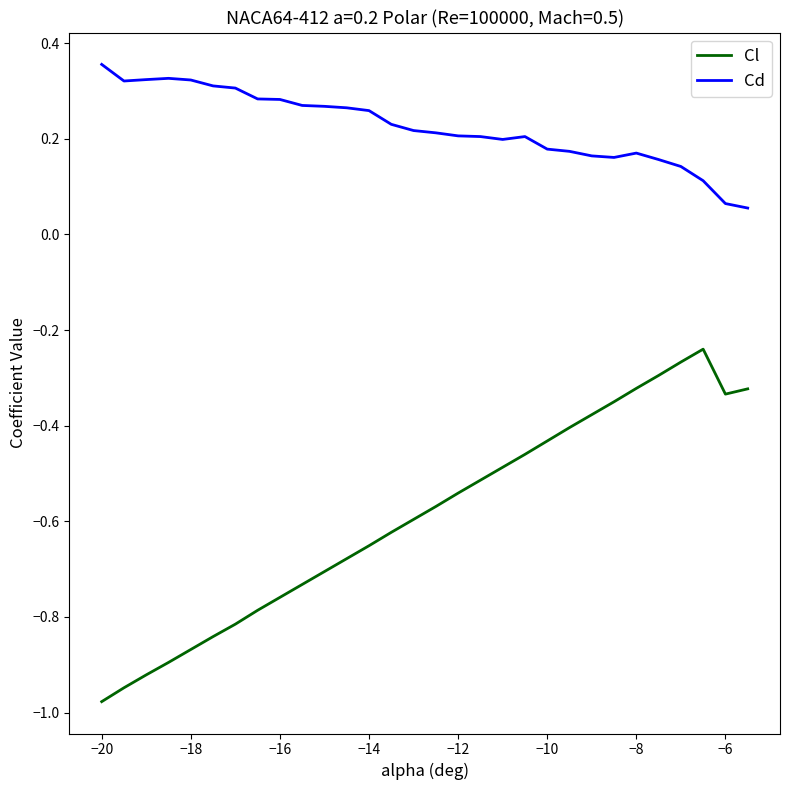

How many lines are shown in the chart?

2